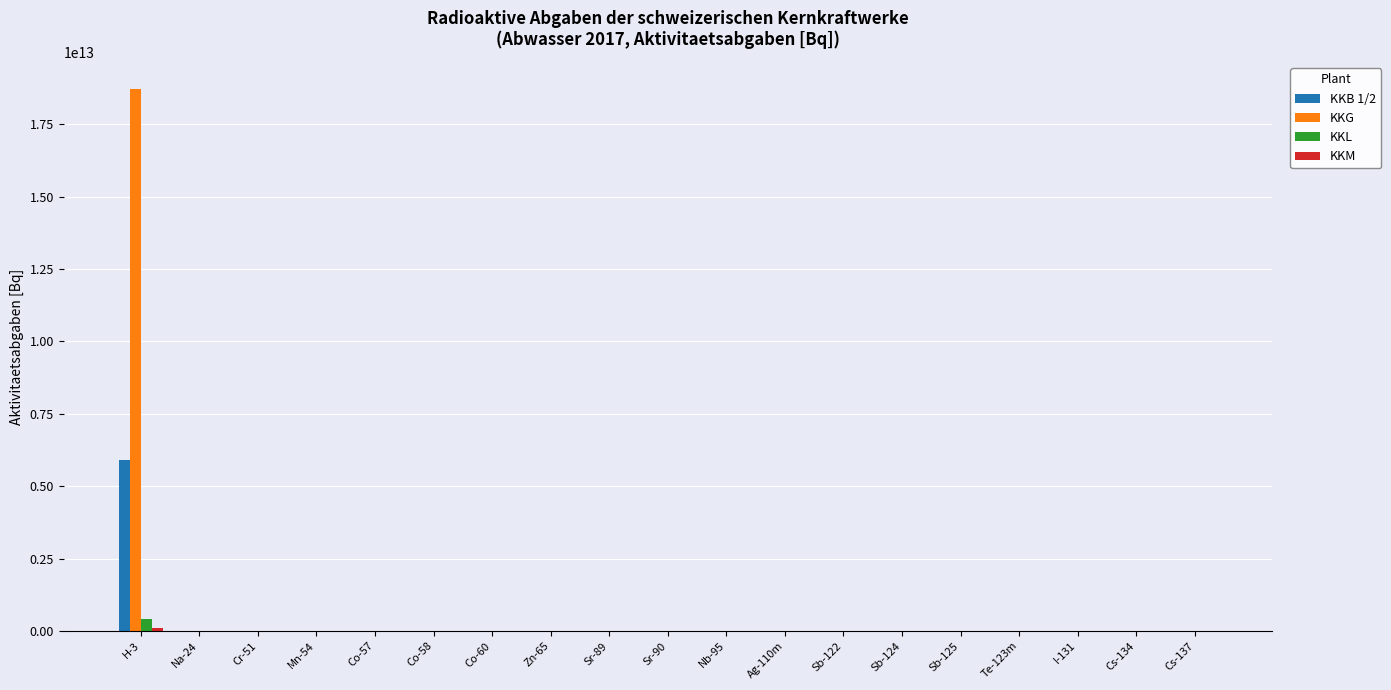

How many data points in KKG are above 0?

5